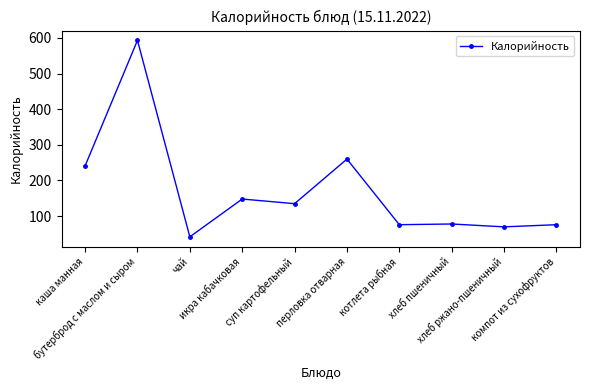

What is the value of the 4th point from the left?

148